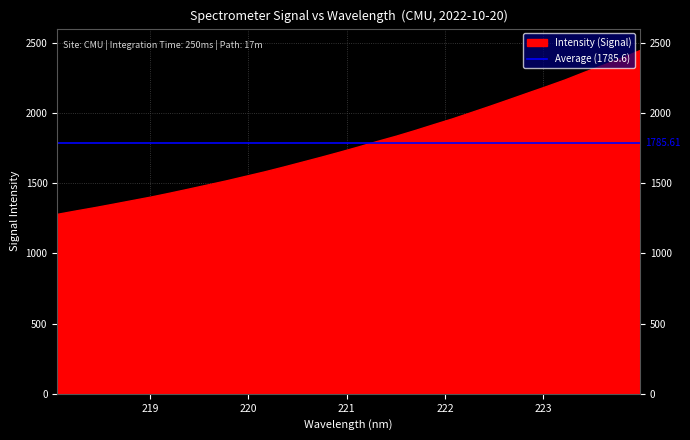

What is the difference between the maximum and second lowest values?

1142.3